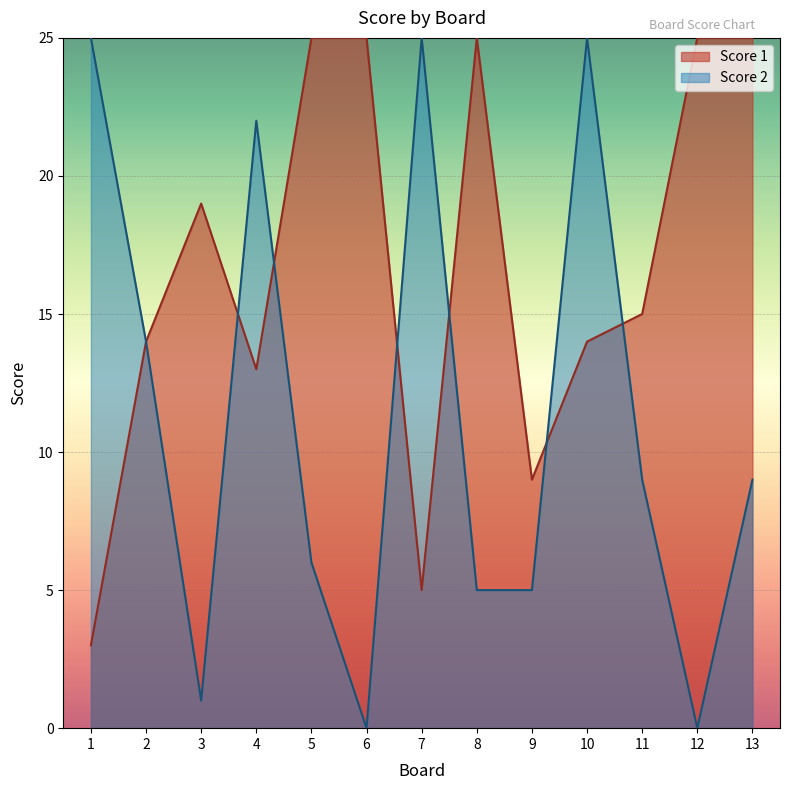

What is the greatest value displayed?

25